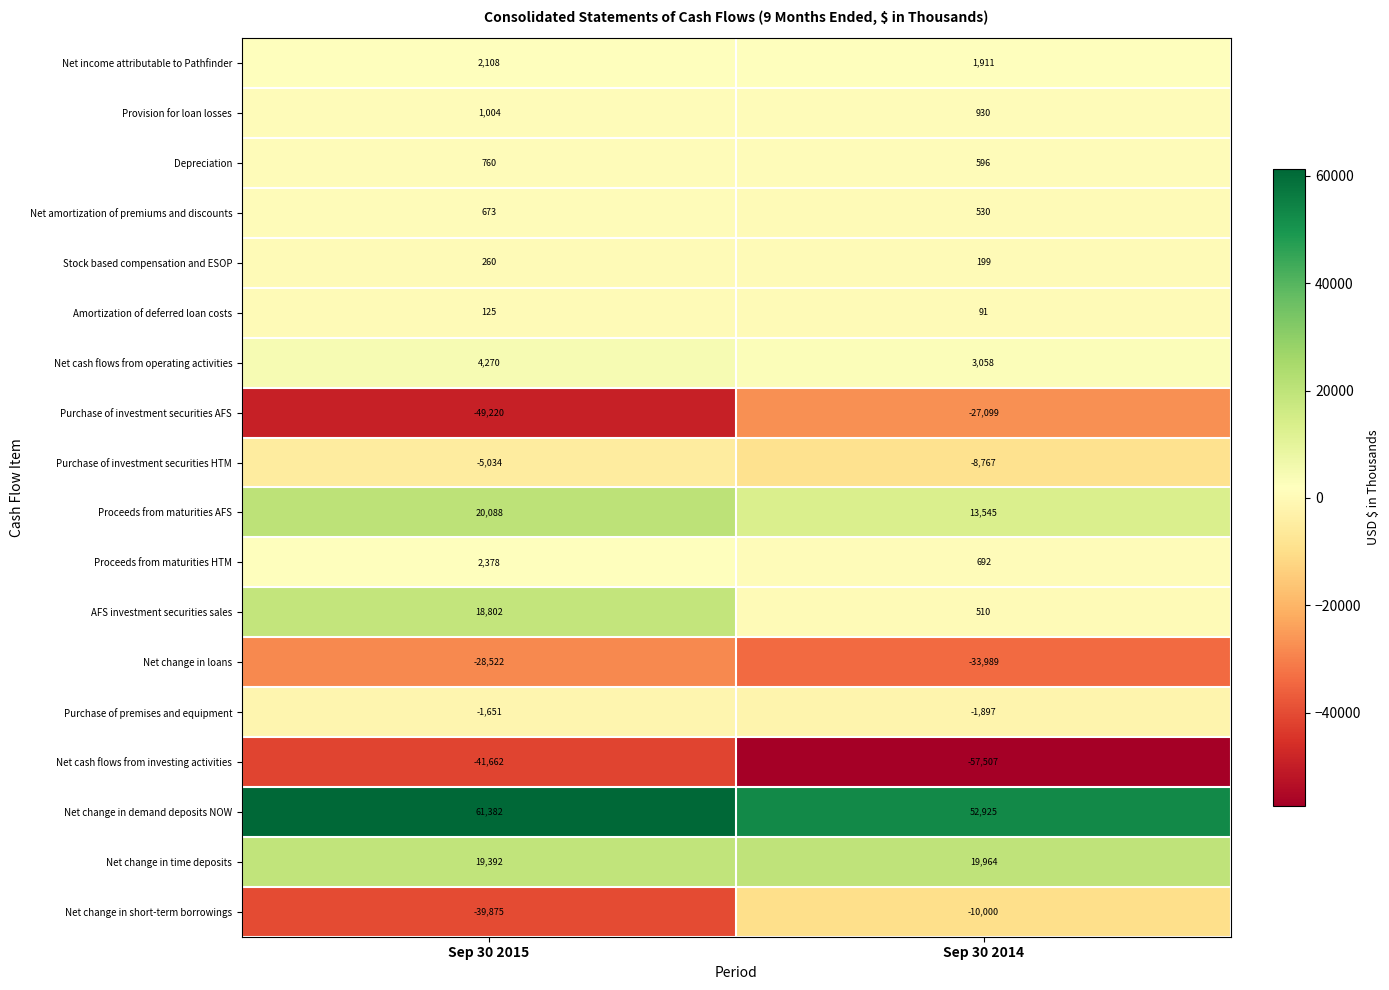

What is the sum of the Provision for loan losses values at Sep 30 2014 and Sep 30 2015?

1934